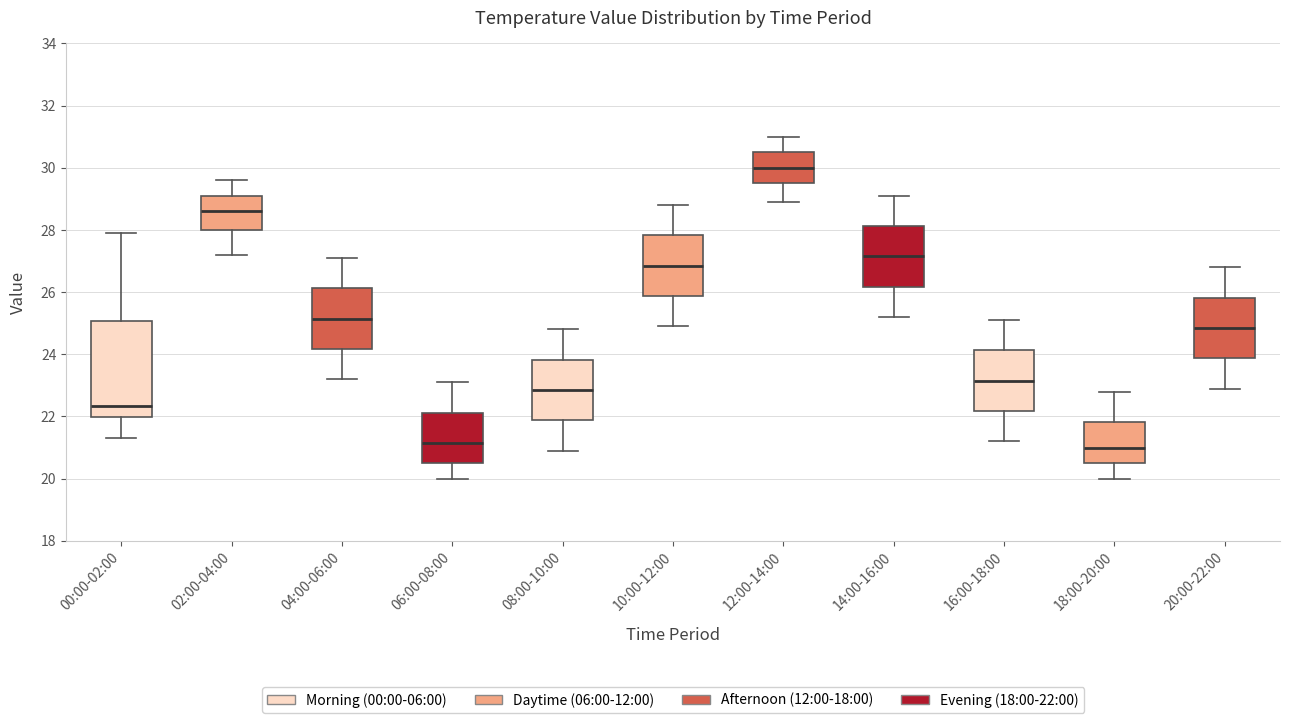

Reading left to right, transcribe this box plot: for each box, give where its median line is, the range the box spans, and where its two whiskers end, as read against the y-axis. The values are not printed on the chart, so give them approximately, as read against the axis.

00:00-02:00: median 22.4, box 22.0 to 25.0, whiskers 21.4 to 28.0
02:00-04:00: median 28.6, box 28.0 to 29.2, whiskers 27.2 to 29.6
04:00-06:00: median 25.2, box 24.2 to 26.2, whiskers 23.2 to 27.2
06:00-08:00: median 21.2, box 20.6 to 22.2, whiskers 20.0 to 23.2
08:00-10:00: median 22.8, box 21.8 to 23.8, whiskers 21.0 to 24.8
10:00-12:00: median 26.8, box 25.8 to 27.8, whiskers 25.0 to 28.8
12:00-14:00: median 30.0, box 29.6 to 30.6, whiskers 29.0 to 31.0
14:00-16:00: median 27.2, box 26.2 to 28.2, whiskers 25.2 to 29.2
16:00-18:00: median 23.2, box 22.2 to 24.2, whiskers 21.2 to 25.2
18:00-20:00: median 21.0, box 20.6 to 21.8, whiskers 20.0 to 22.8
20:00-22:00: median 24.8, box 23.8 to 25.8, whiskers 23.0 to 26.8